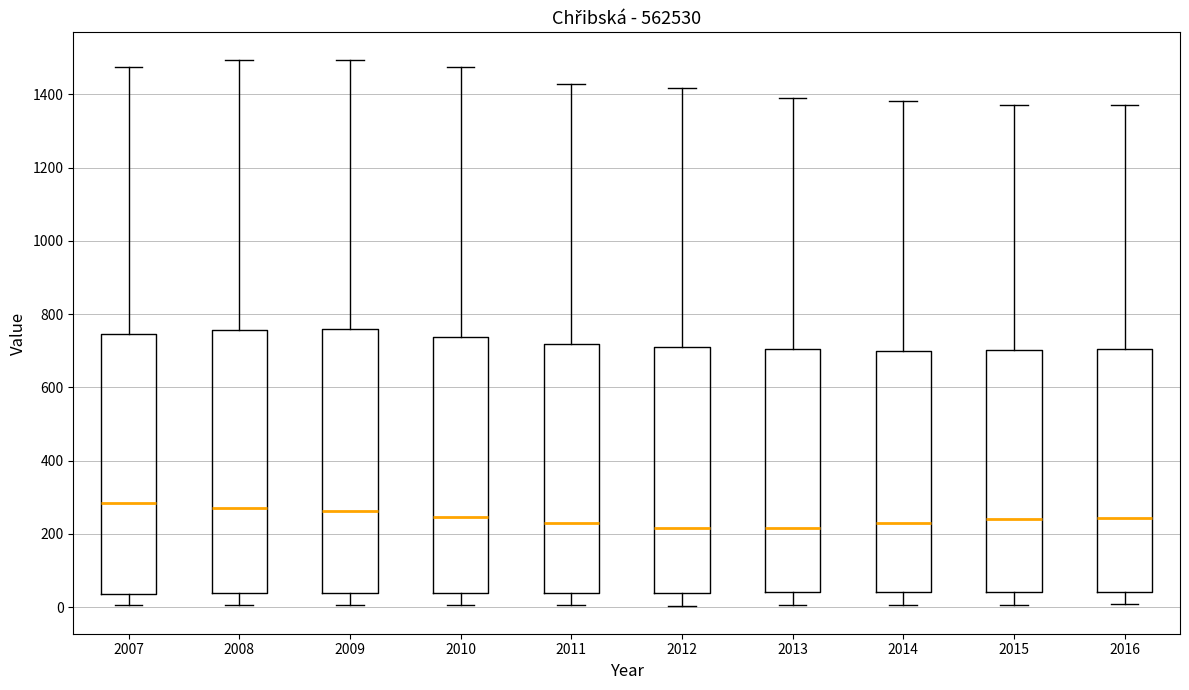

Reading left to right, read every box against the y-axis: the position of its median line, the range the box covers, and the ends of its whiskers. The values are not printed on the chart, so give them approximately, as read against the axis.

2007: median 280, box 40 to 740, whiskers 0 to 1480
2008: median 280, box 40 to 760, whiskers 0 to 1500
2009: median 260, box 40 to 760, whiskers 0 to 1500
2010: median 240, box 40 to 740, whiskers 0 to 1480
2011: median 220, box 40 to 720, whiskers 0 to 1420
2012: median 220, box 40 to 720, whiskers 0 to 1420
2013: median 220, box 40 to 700, whiskers 0 to 1380
2014: median 240, box 40 to 700, whiskers 0 to 1380
2015: median 240, box 40 to 700, whiskers 0 to 1380
2016: median 240, box 40 to 700, whiskers 0 to 1380